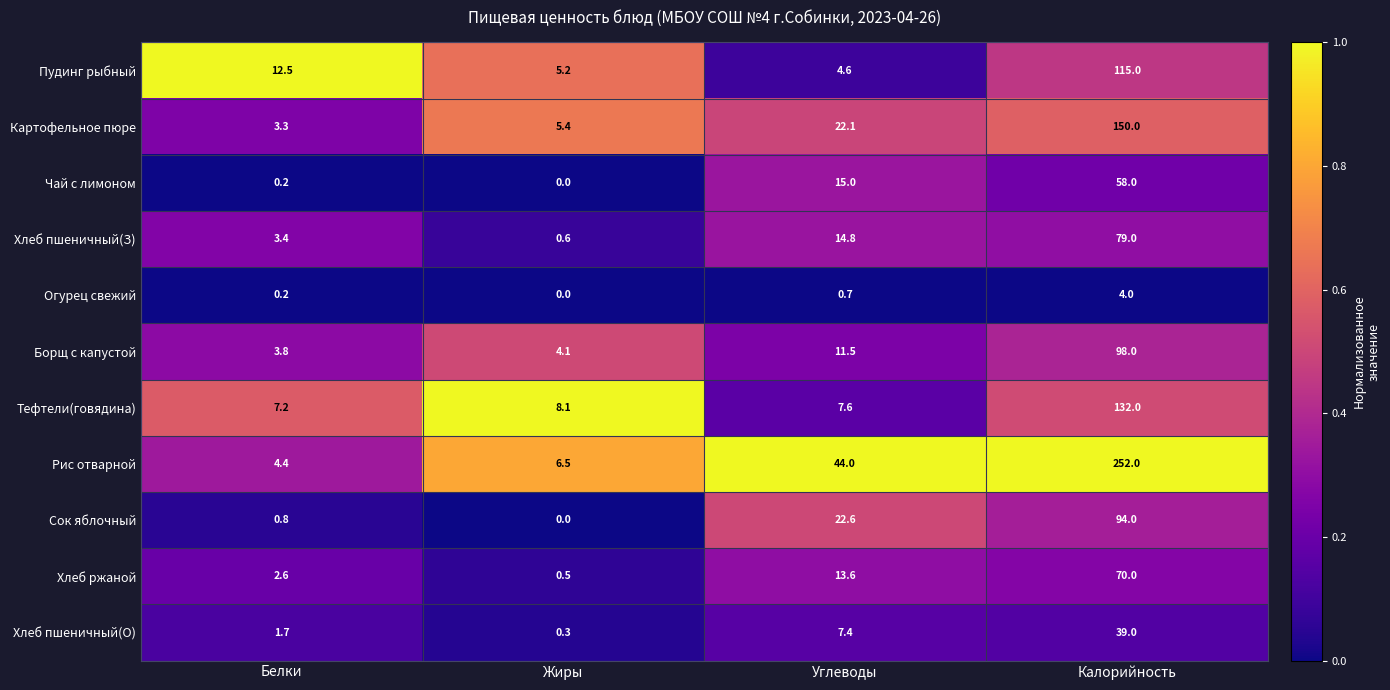

List the labels in order of Хлеб ржаной value, largest first.

Калорийность, Углеводы, Белки, Жиры